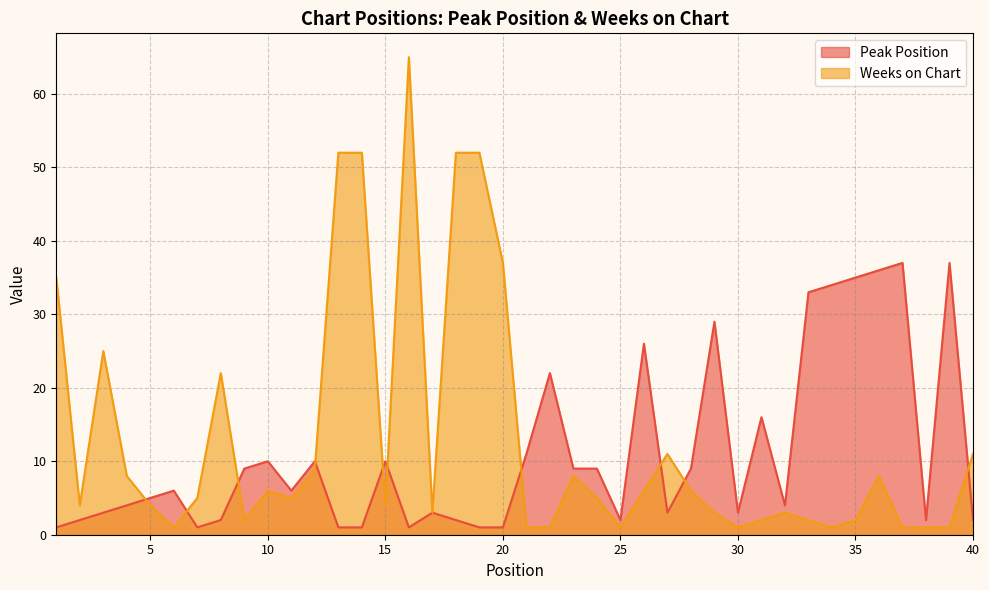

At which label does Weeks on Chart first exceed 5?

1